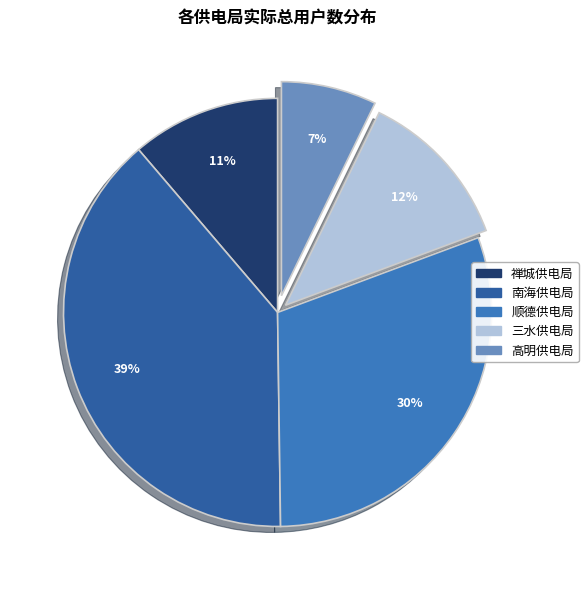

To the nearest percent, what is the difference between the 三水供电局 and 禅城供电局 slice percentages?

1%